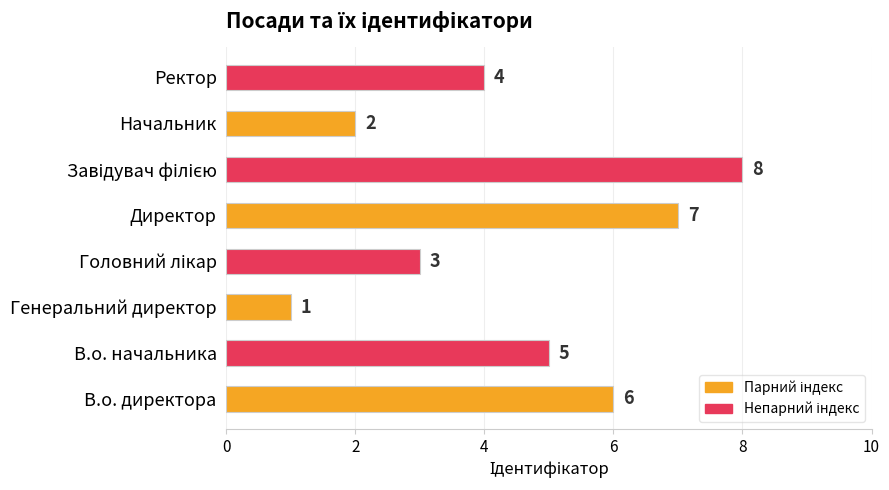

At which label is the value closest to 4?

Ректор